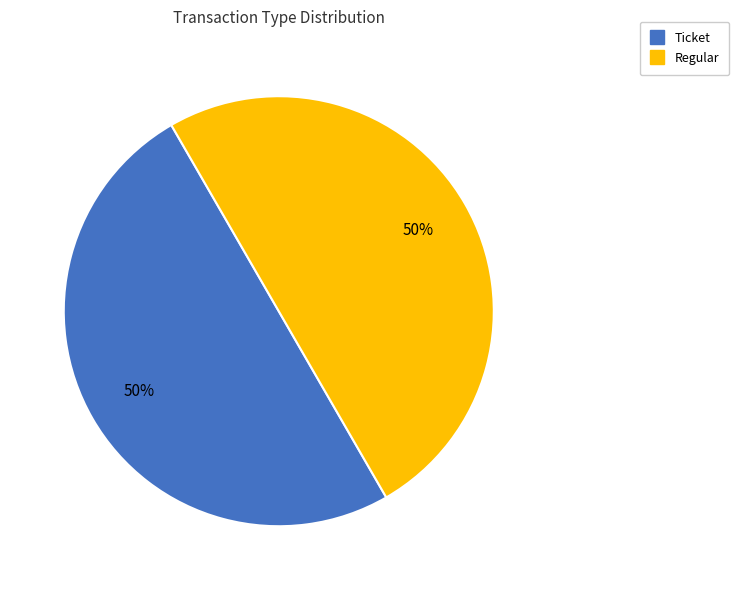

To the nearest percent, what is the average slice percentage?

50%